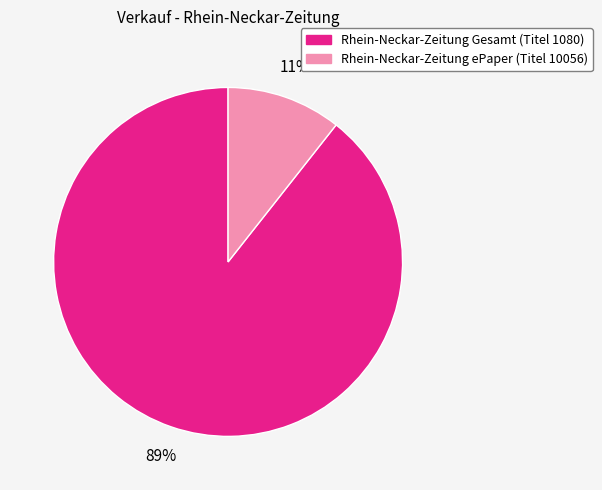

How many slices are in this pie chart?

2